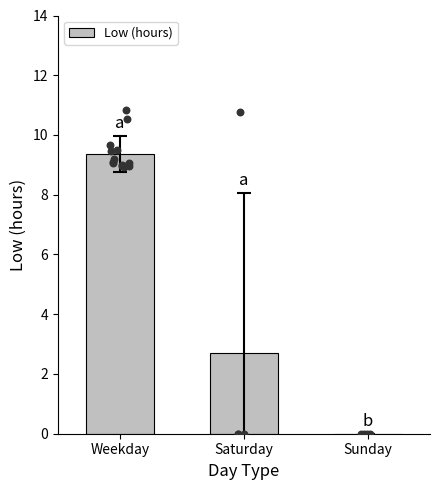

What is the change in value from Weekday to Sunday?

-9.4